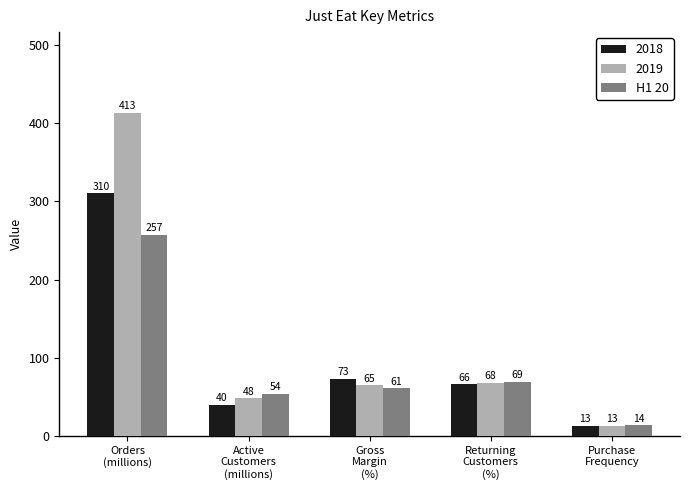

Does the chart contain stacked bars?

No